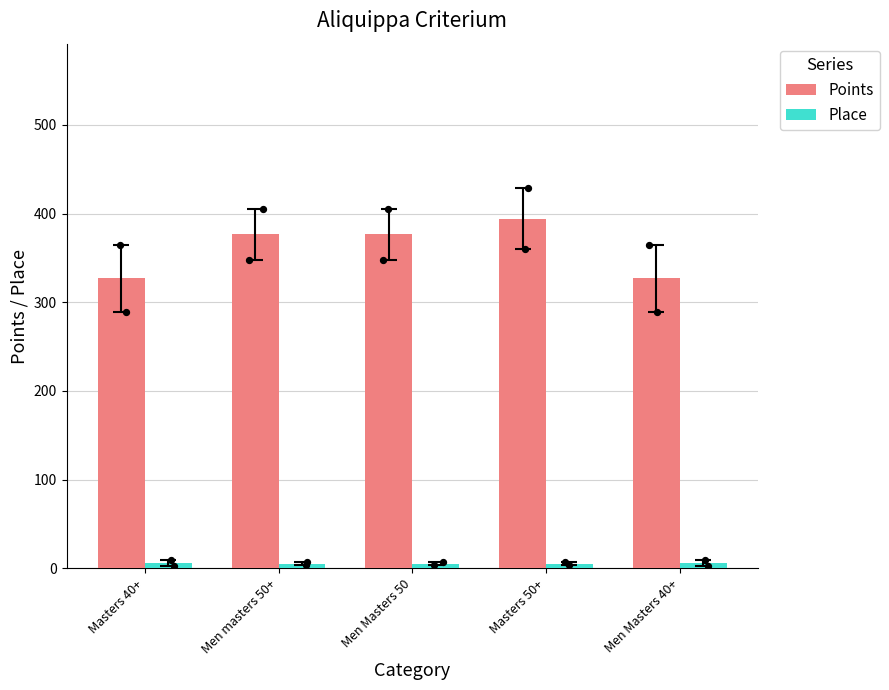

What is the total value across all series at Men masters 50+?

382.3